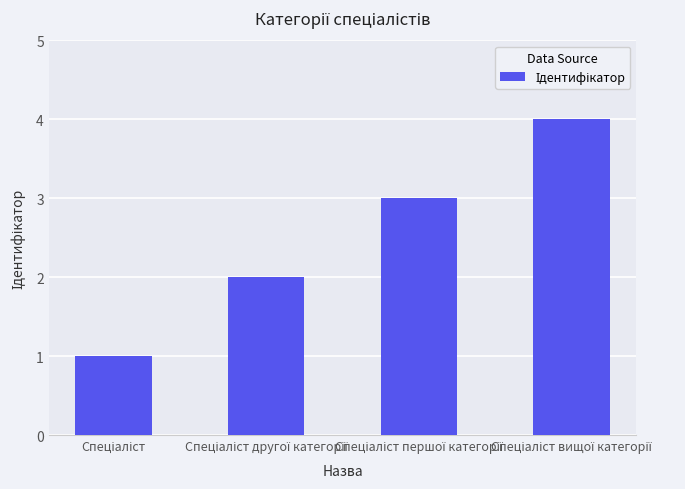

How many values are below 3?

2